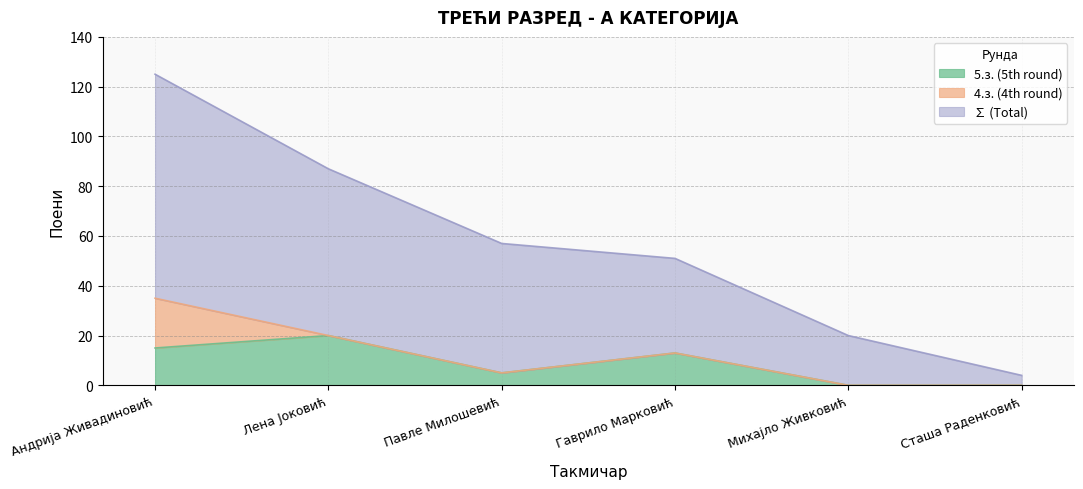

Which category has the highest value in the 5.з. (5th round) series?

Лена Јоковић